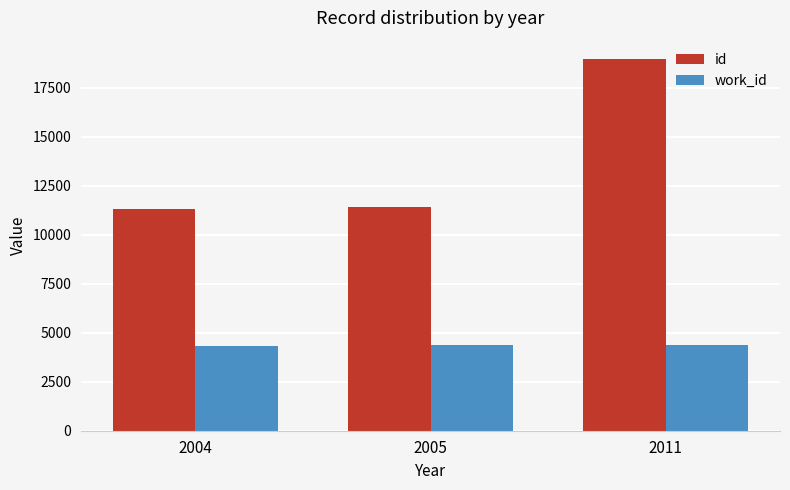

Is the value of work_id at 2005 greater than the value of id at 2005?

No